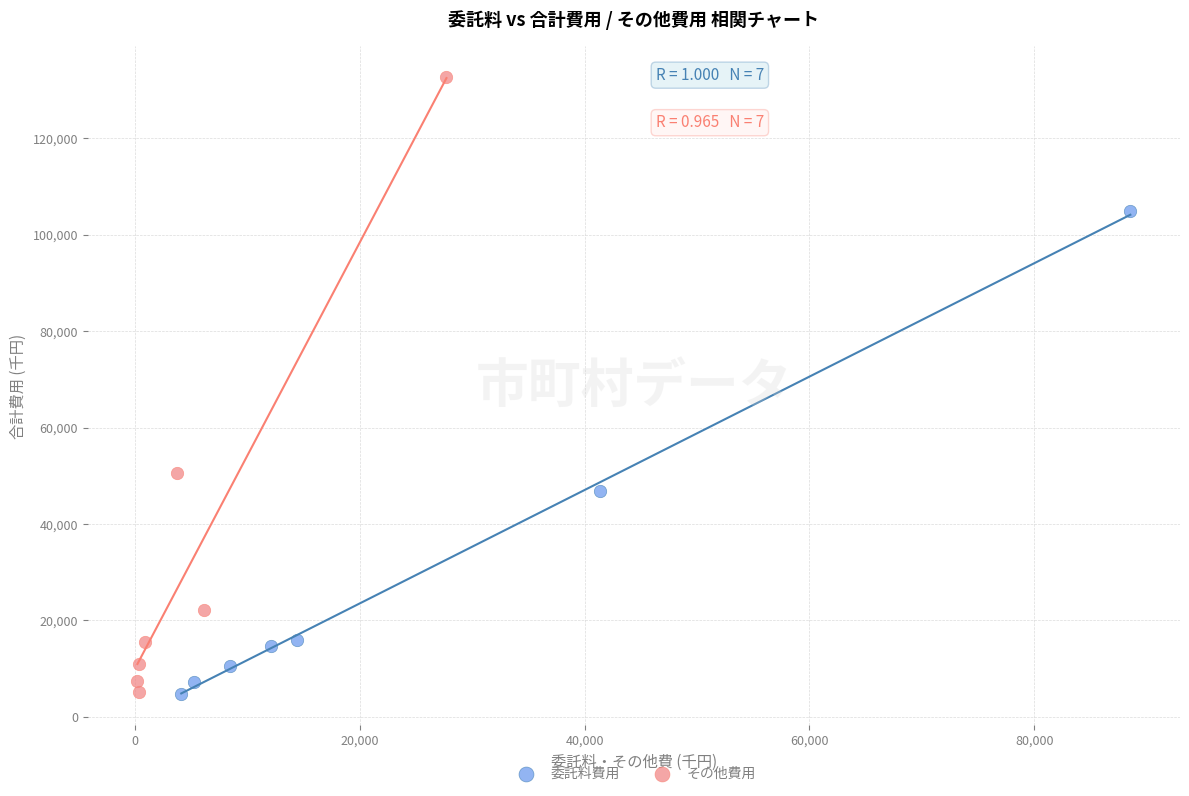

Which series reaches the maximum Y coordinate?

その他費用